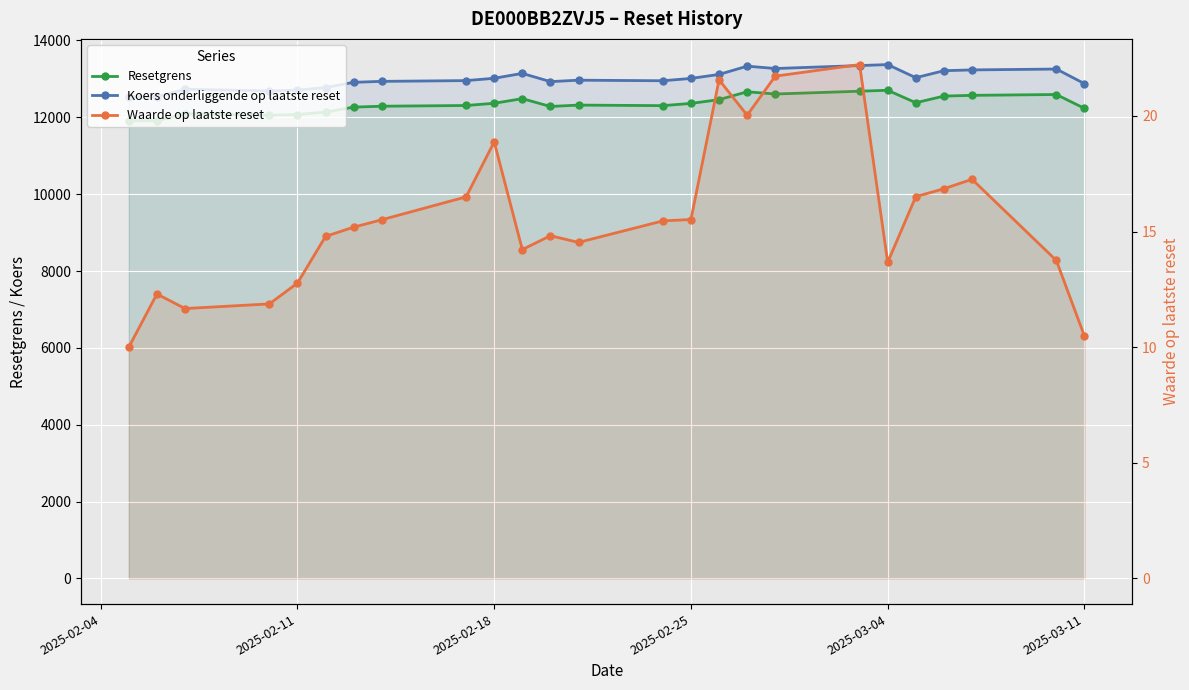

Rank the series by their maximum value, from lowest to highest.

Waarde op laatste reset, Resetgrens, Koers onderliggende op laatste reset